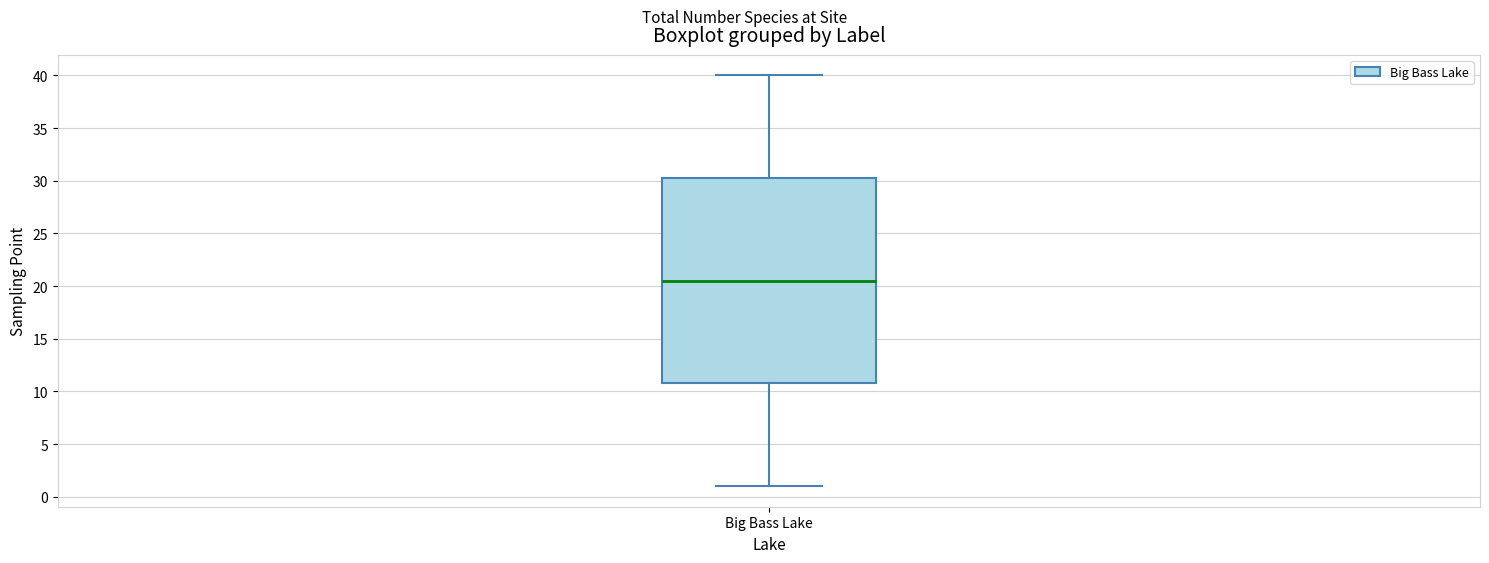

Where does the upper whisker of the box for Big Bass Lake end on the y-axis? The values are not printed on the chart, so give them approximately, as read against the axis.

40.0